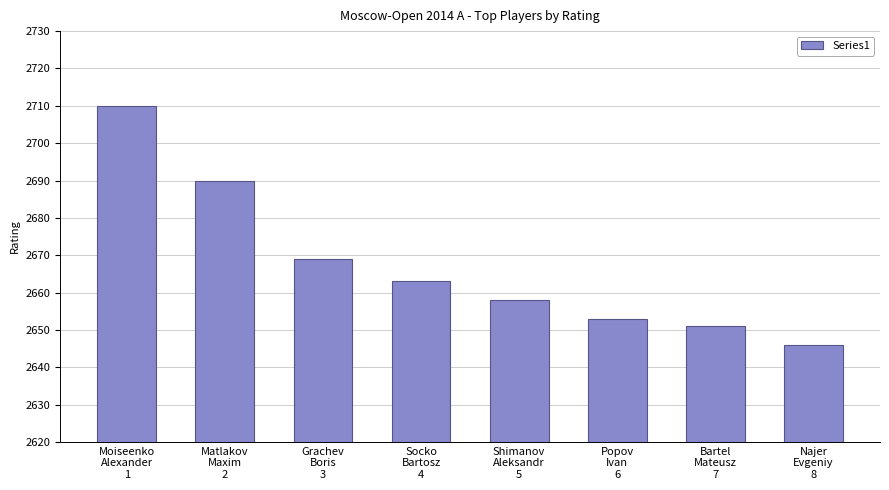

The chart shows a value of 2653 at Popov
Ivan
6. True or false?

True